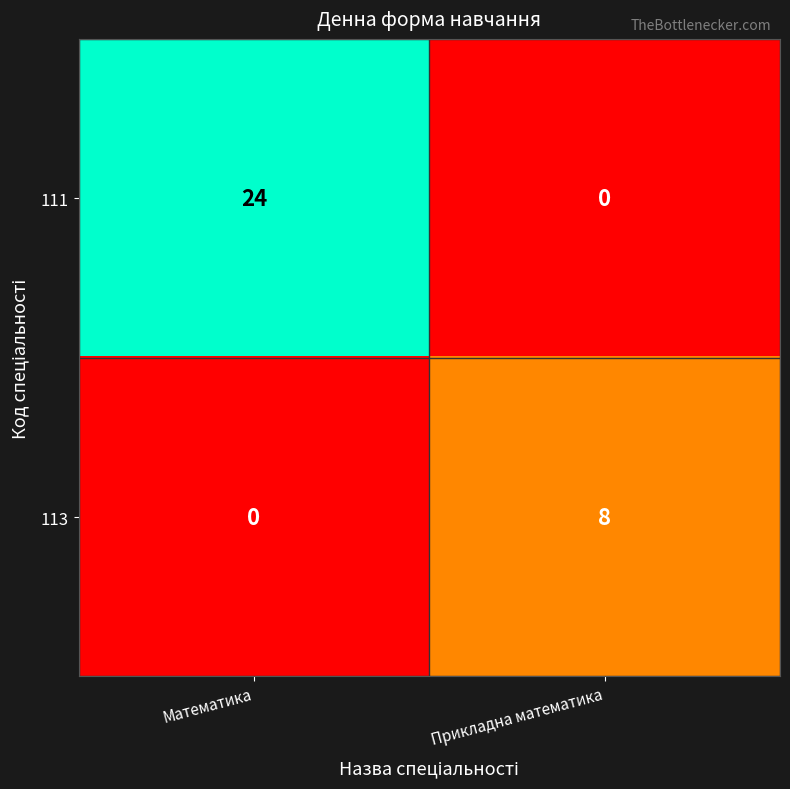

The 111 series shows 24 at Математика. True or false?

True